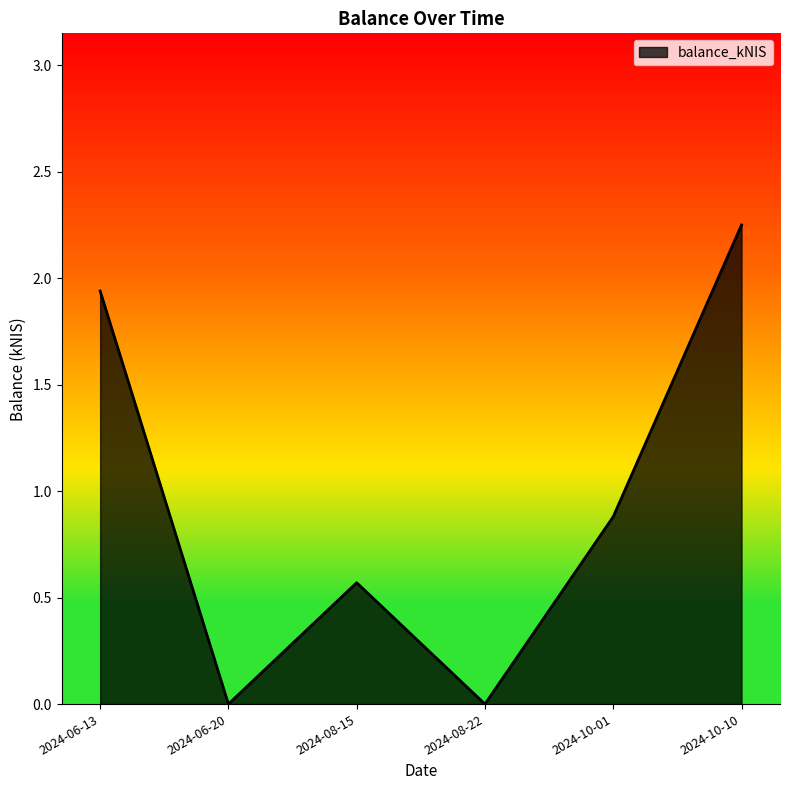

Between 2024-06-13 and 2024-10-01, which is larger?

2024-06-13